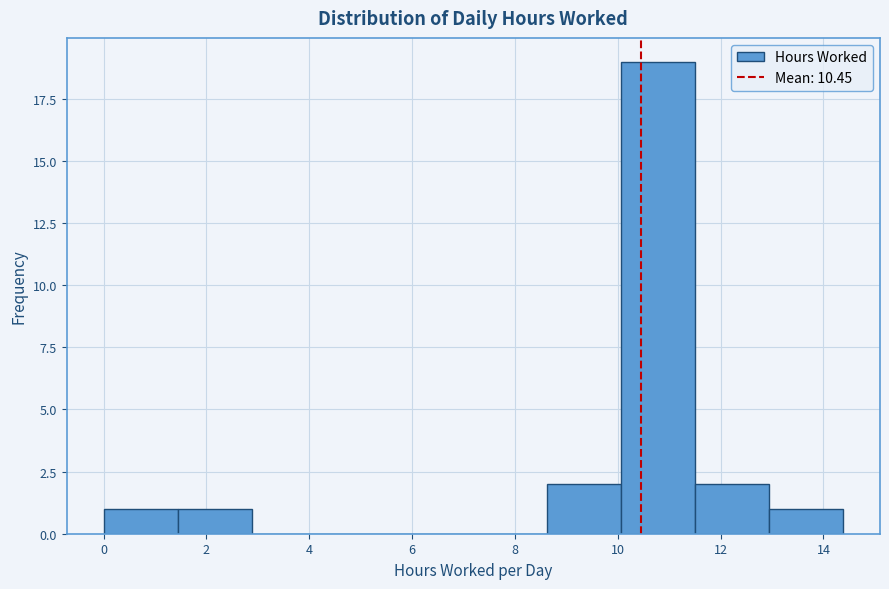

Which range on the x-axis has the tallest bar?

10.0 to 11.6